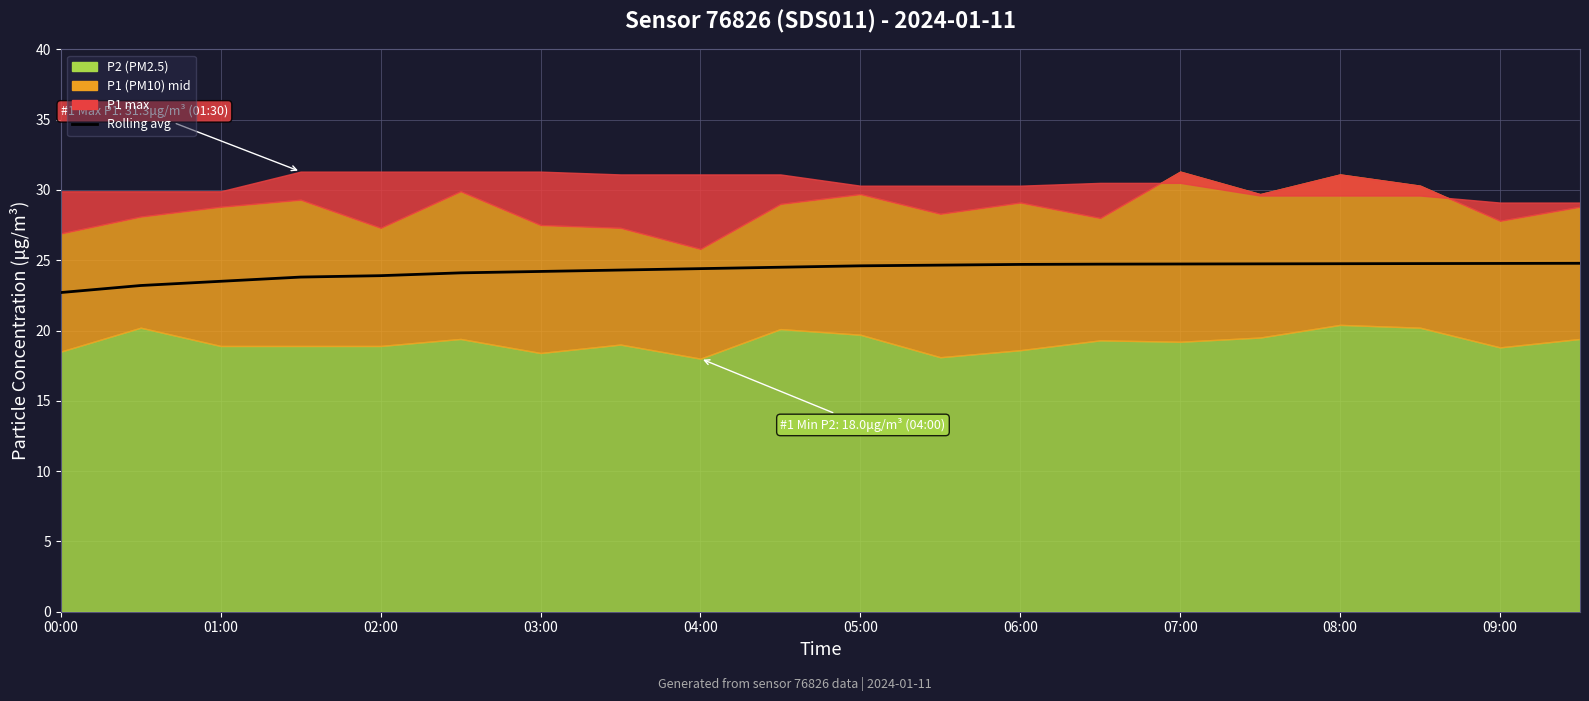

What is the average value?

24.3